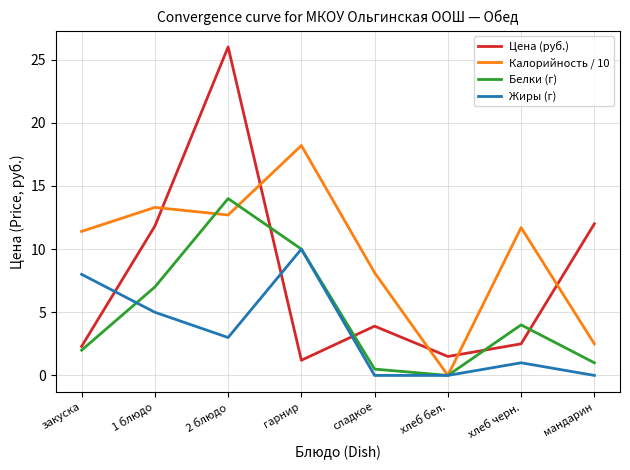

Which category has the highest value in the Цена (руб.) series?

2 блюдо